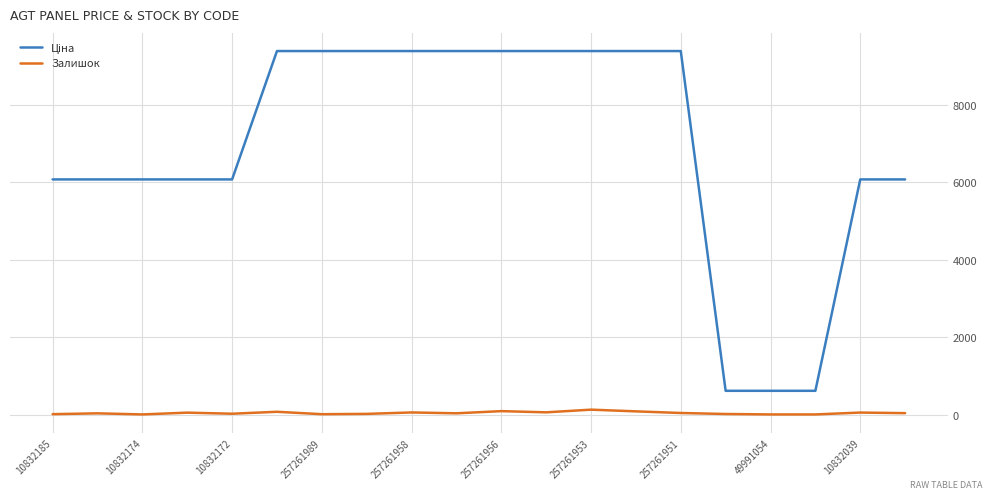

Which series has the largest total across all categories?

Ціна